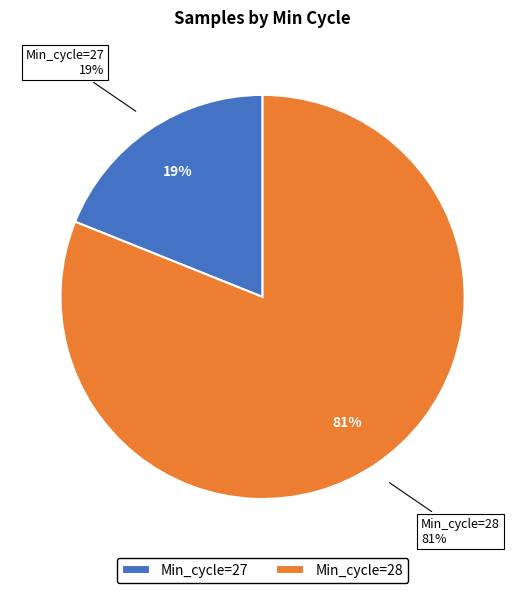

Which has a higher value, 28 or 28?

28